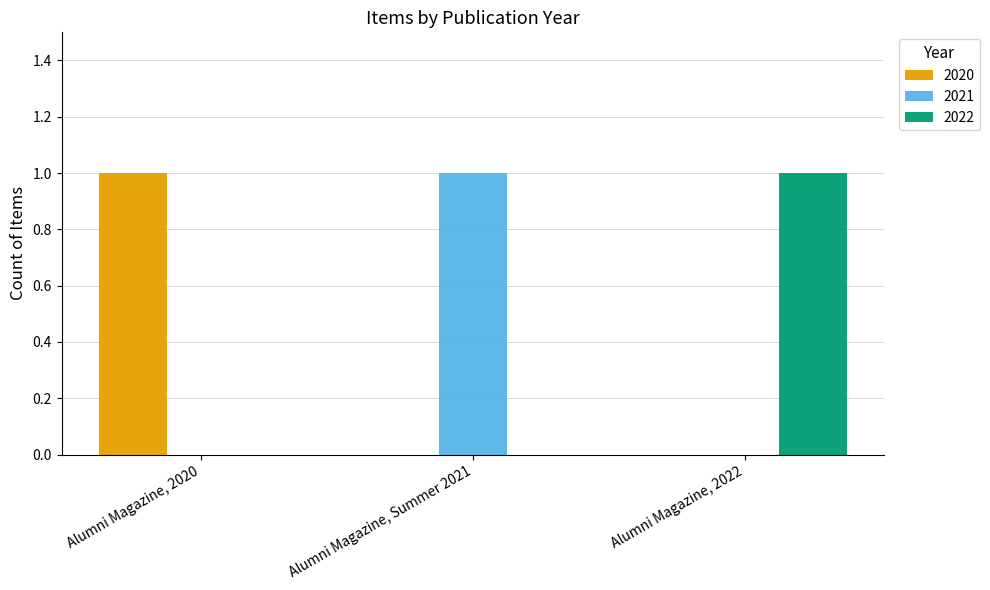

Which category has the highest value in the 2022 series?

Alumni Magazine, 2022